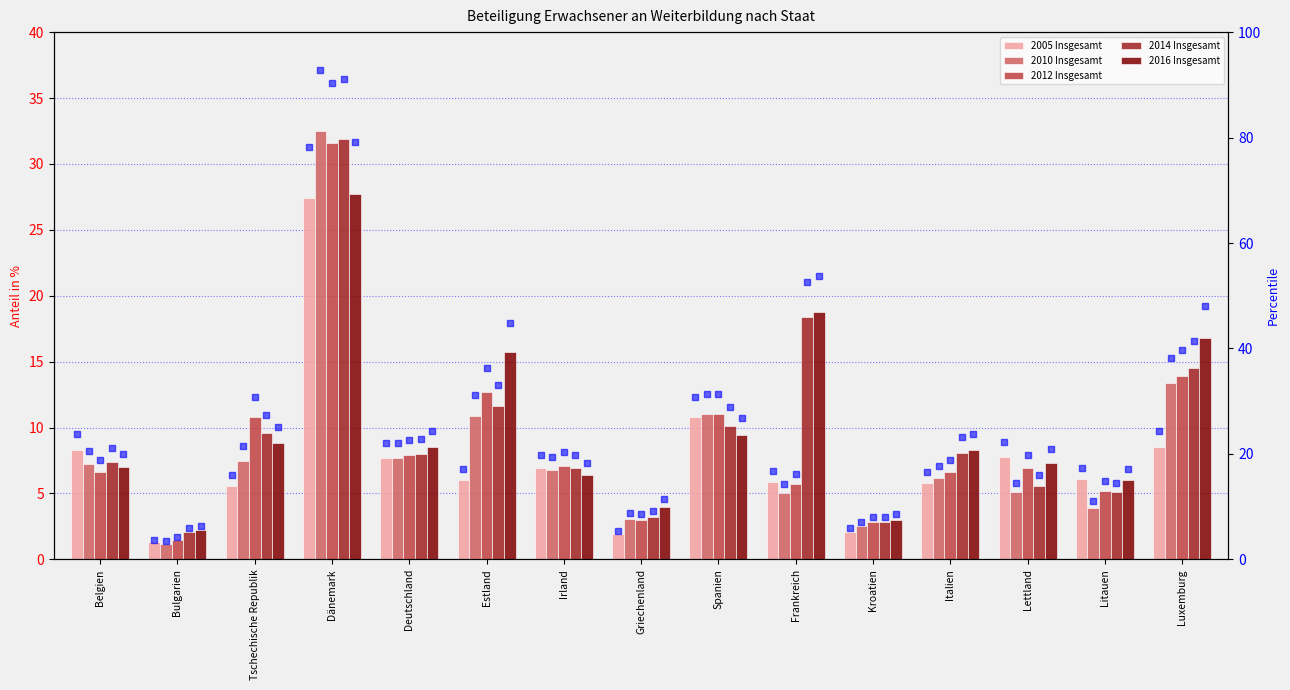

At which category is the sum across all series the highest?

Dänemark